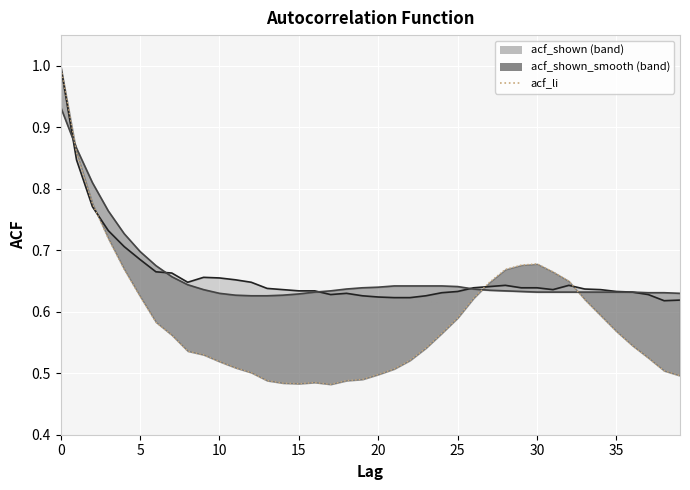

What is the label of the 15th point from the left?

14